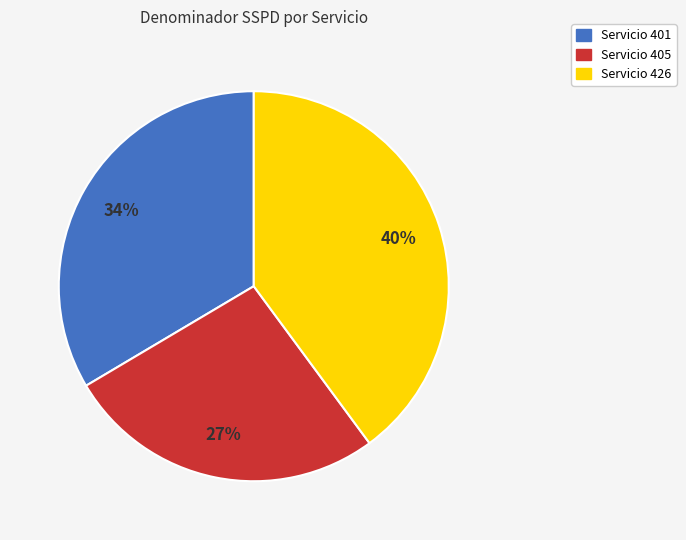

What is the ratio of the value at Servicio 405 to the value at Servicio 426?

0.7